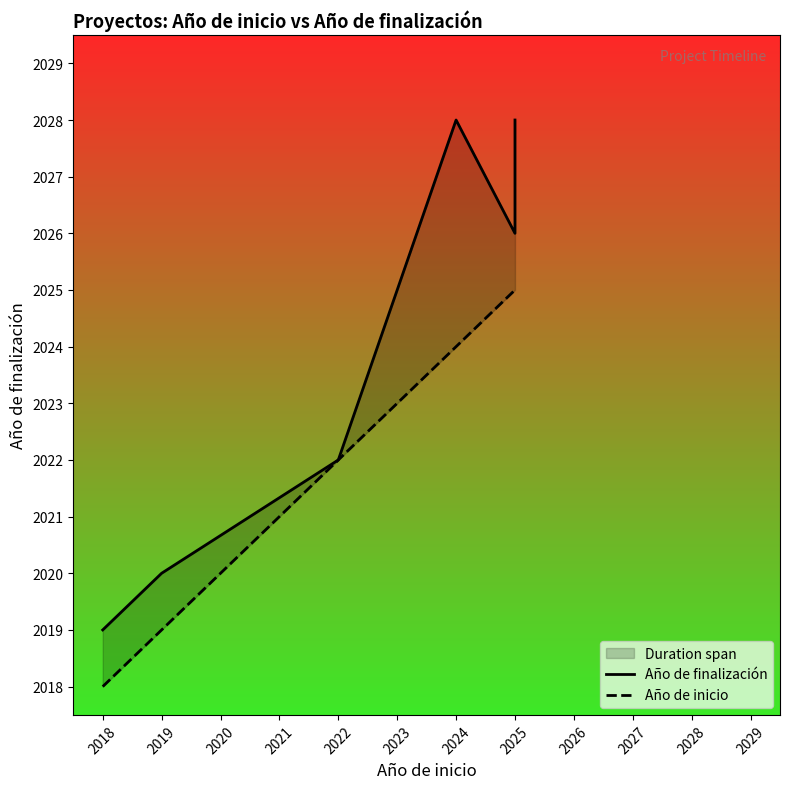

List the series in order of their peak value, lowest first.

Año de inicio, Año de finalización